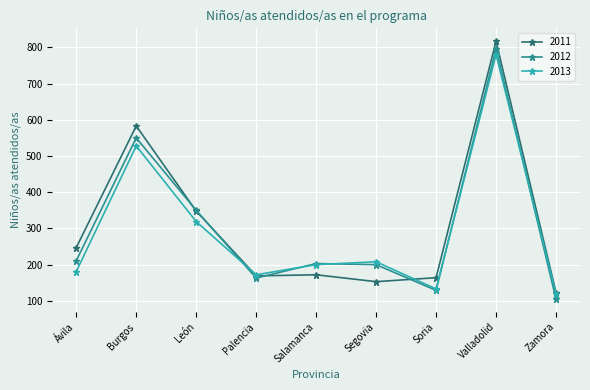

At which label is 2011 closest to 470?

Burgos